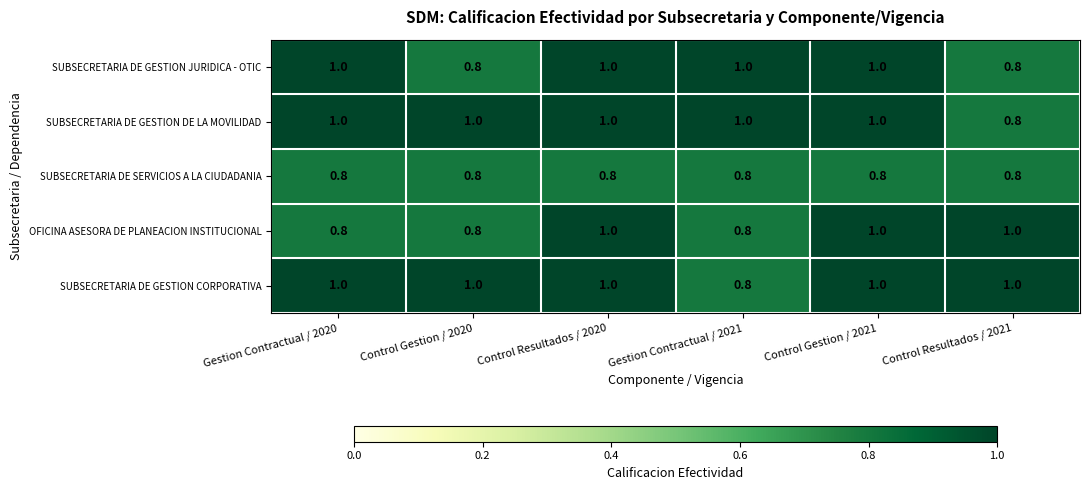

At how many categories does at least one series exceed 0?

6